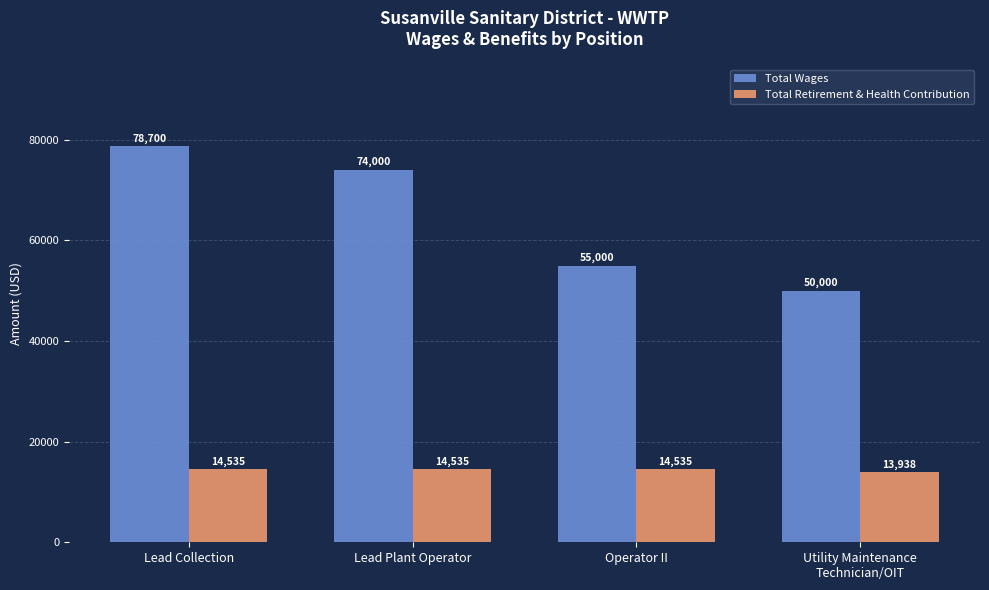

What is the difference between the second highest and minimum values in the Total Retirement & Health Contribution series?

597